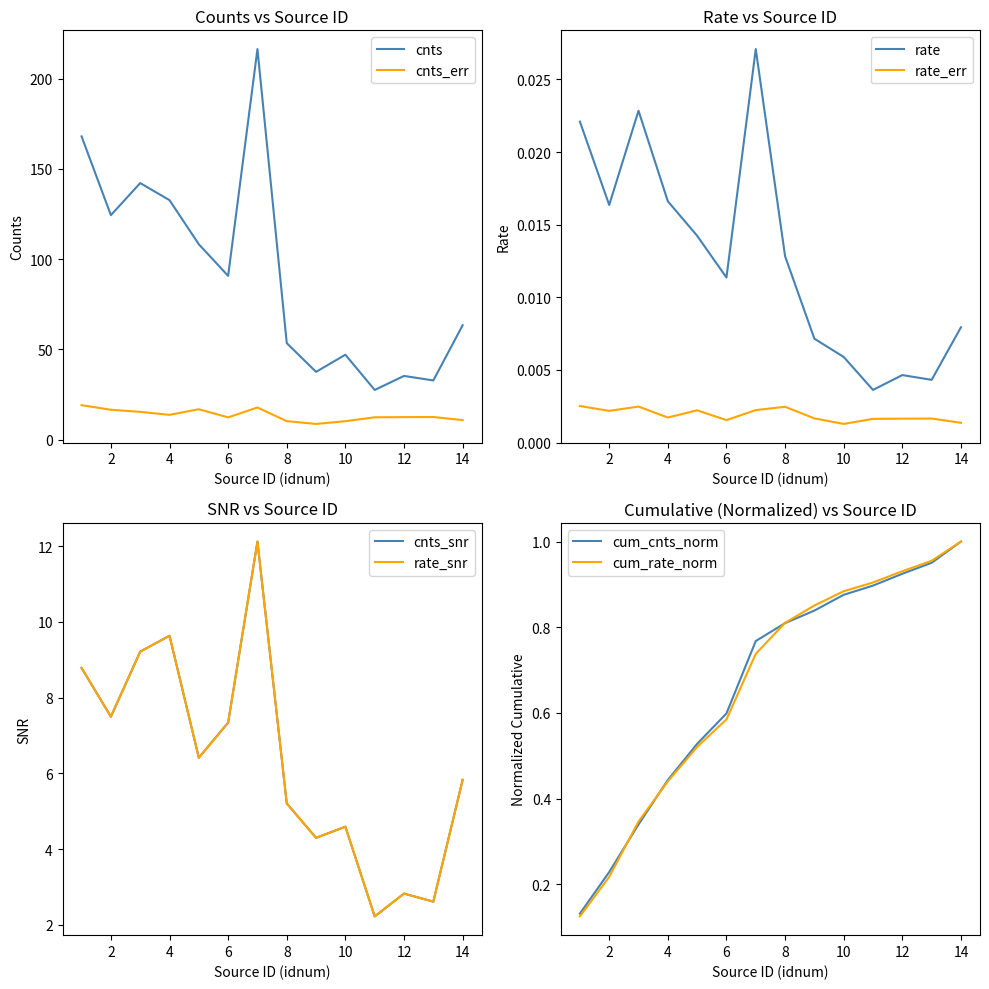

What is the total value across all series at 7?

234.2